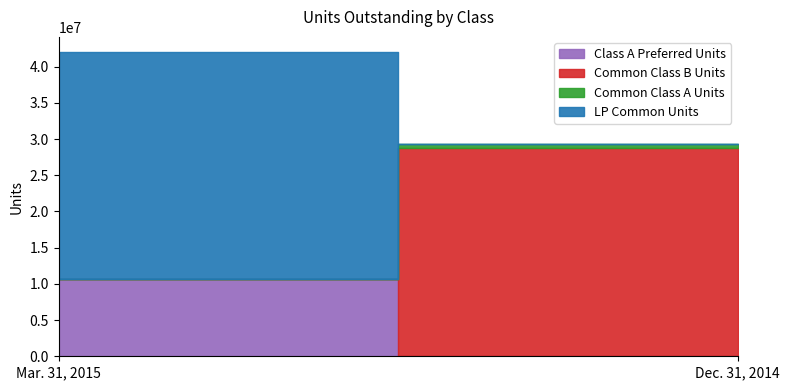

At which category does the chart reach its peak across all series?

Mar. 31, 2015